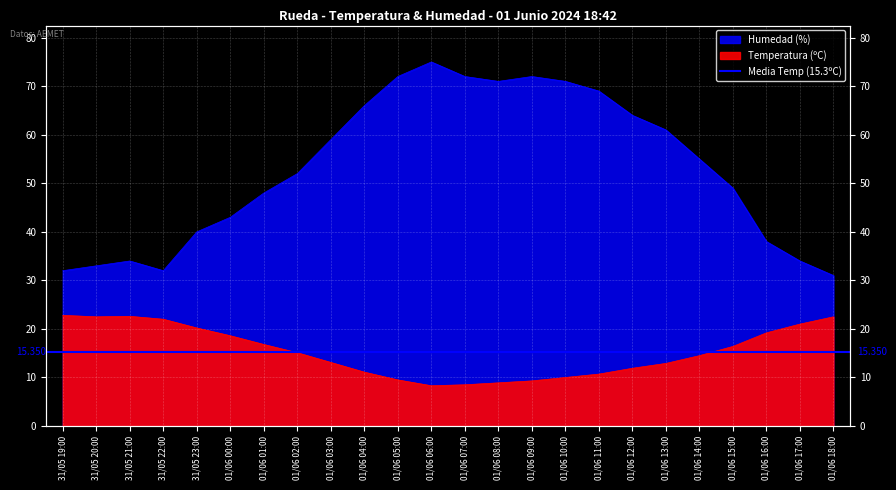

What is the label of the 2nd point from the left?

31/05 20:00